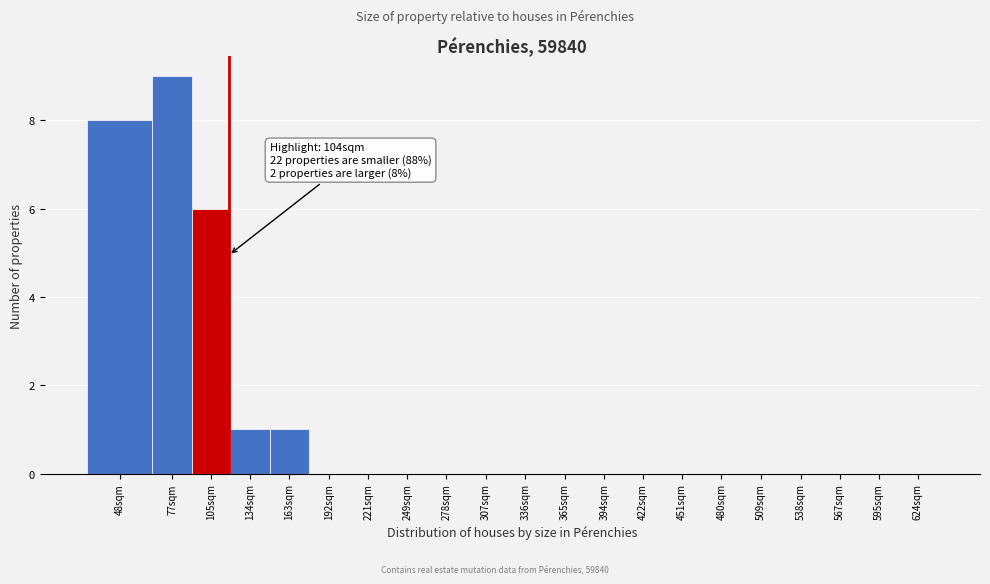

Reading left to right, what are all the values shown in this chart?

48sqm=8	77sqm=9	105sqm=6	134sqm=1	163sqm=1	192sqm=0	221sqm=0	249sqm=0	278sqm=0	307sqm=0	336sqm=0	365sqm=0	394sqm=0	422sqm=0	451sqm=0	480sqm=0	509sqm=0	538sqm=0	567sqm=0	595sqm=0	624sqm=0